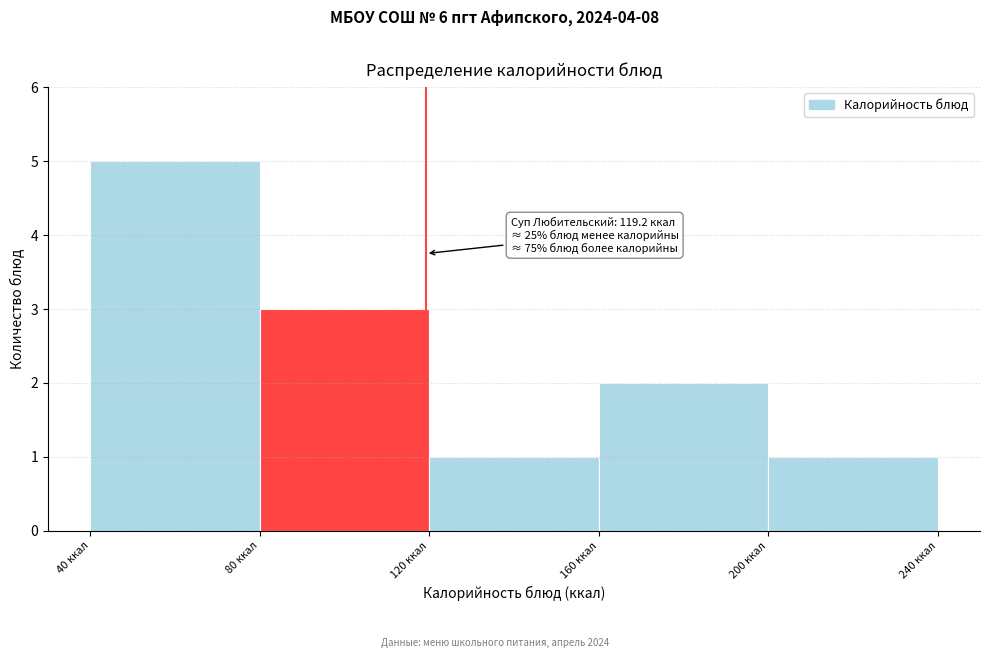

Which range on the x-axis has the tallest bar?

40 to 80